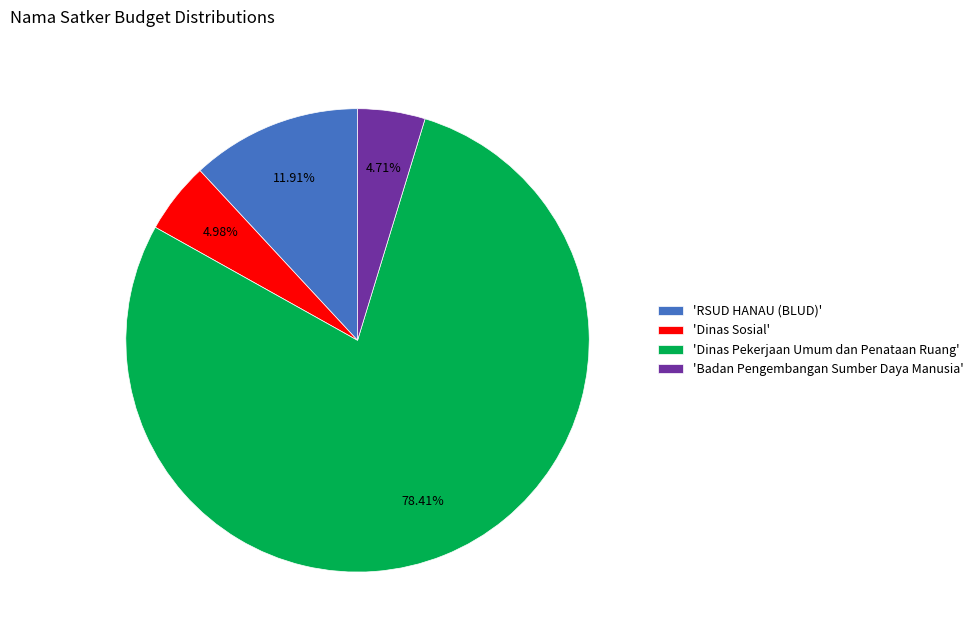

Do 'Badan Pengembangan Sumber Daya Manusia' and 'RSUD HANAU (BLUD)' together represent more than half of the pie?

No